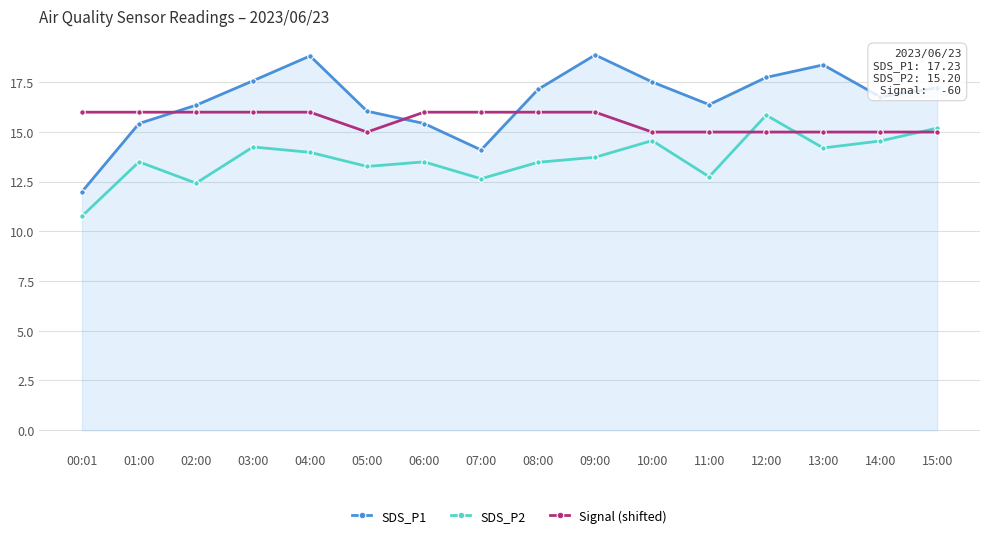

Between 02:00 and 13:00, which series saw the biggest shift?

SDS_P1